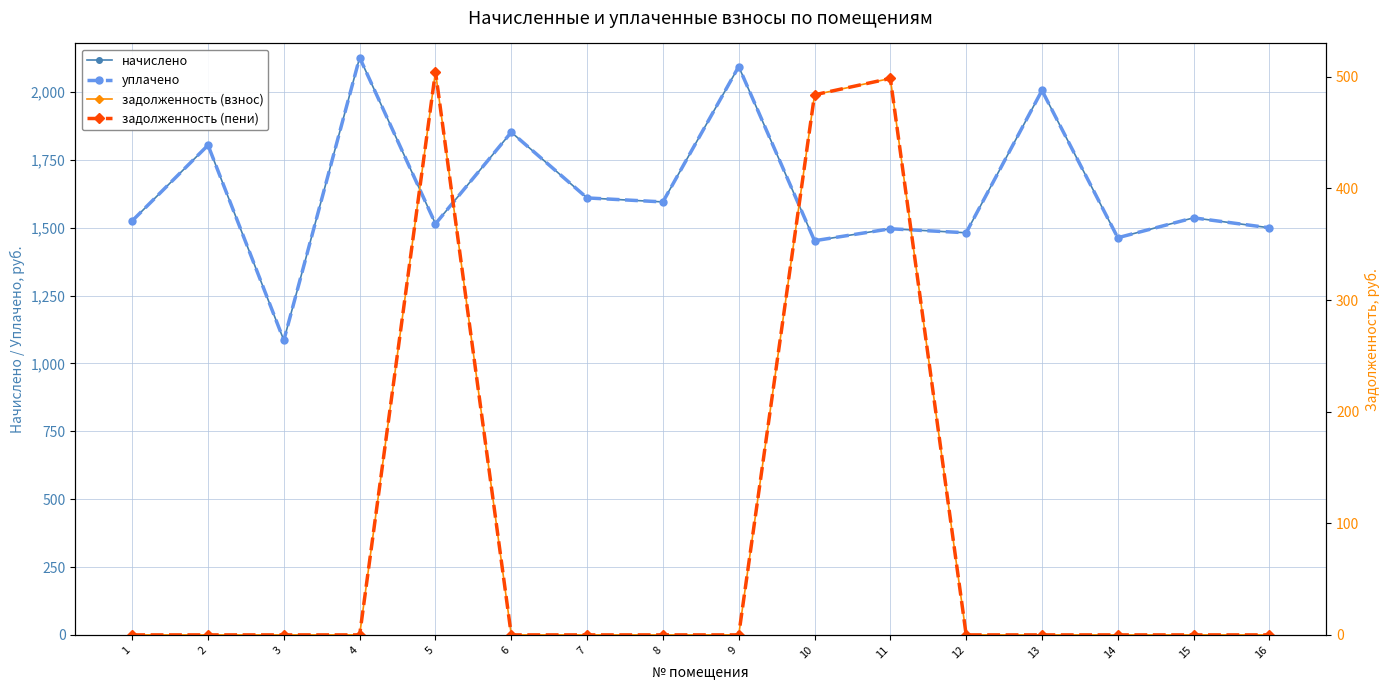

At which category does the chart reach its peak across all series?

4